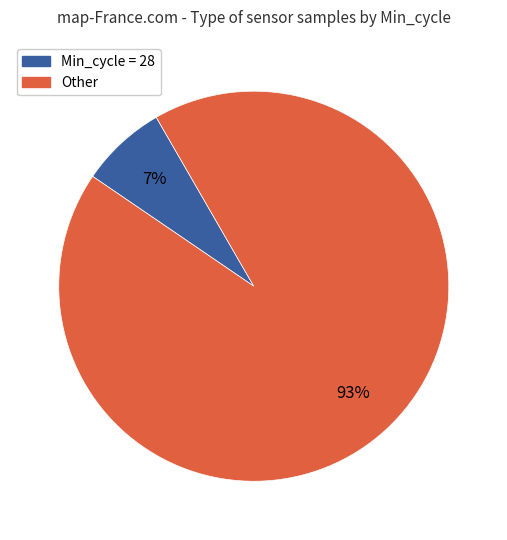

To the nearest percent, what is the difference between the largest and smallest slice percentages?

86%